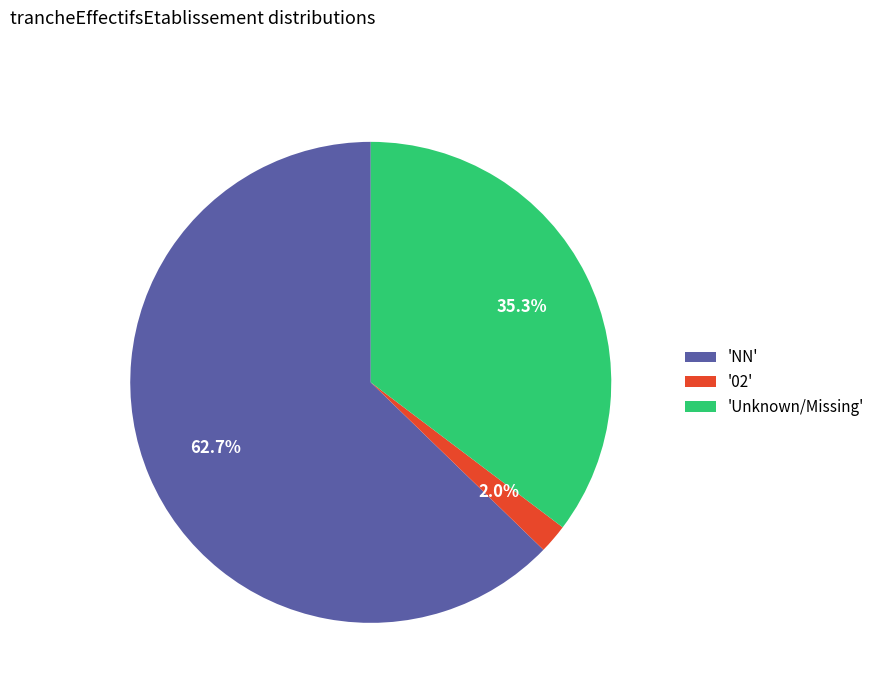

Which category has the smallest portion of the pie?

'02'